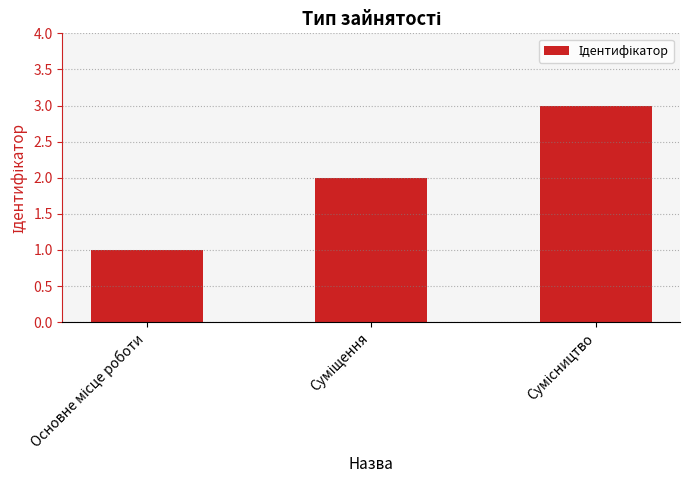

What is the maximum value shown in the chart?

3